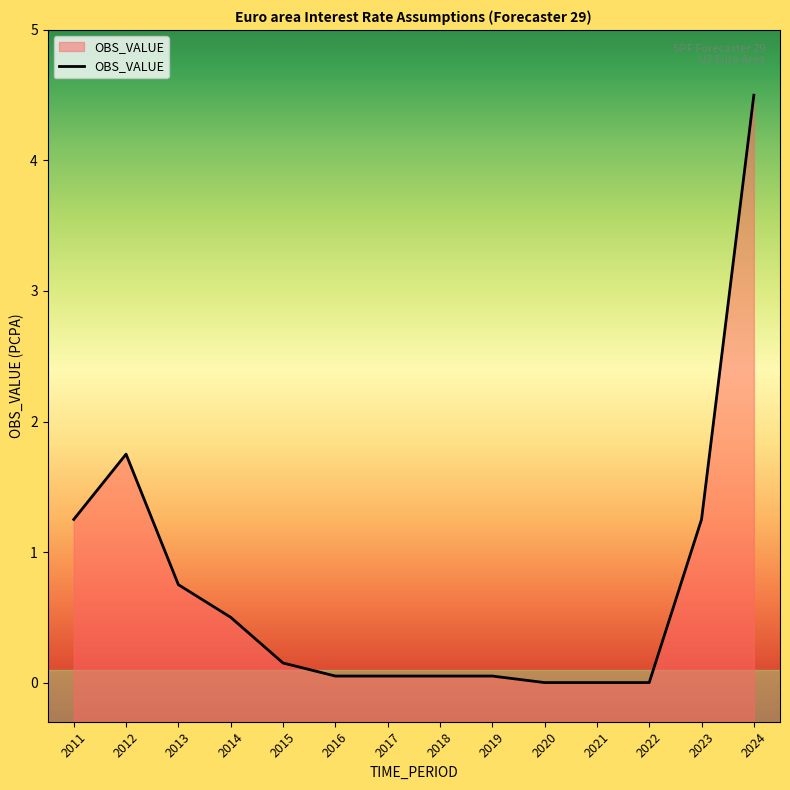

Reading left to right, extract all data points from this chart.

1.2	1.8	0.8	0.5	0.1	0.1	0.1	0.1	0.1	0.0	0.0	0.0	1.2	4.5